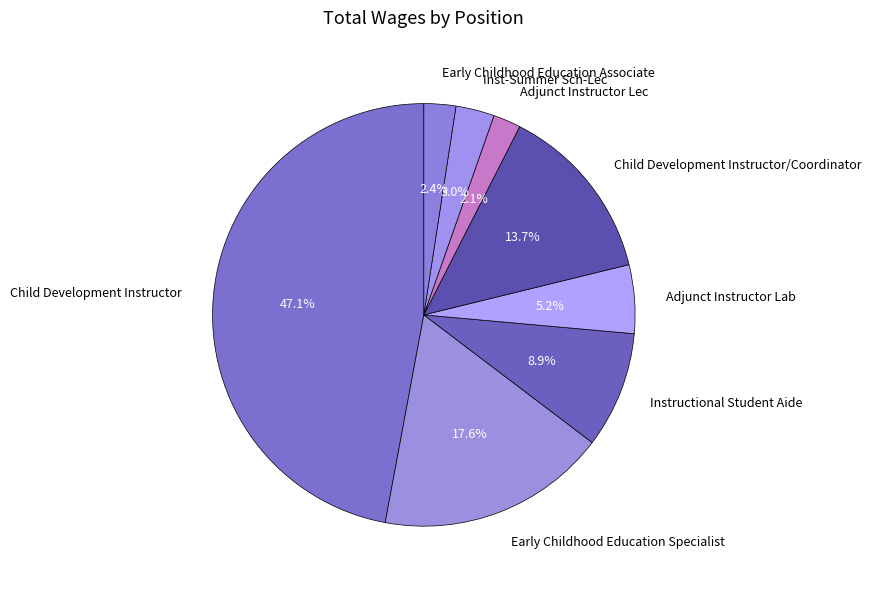

To the nearest percent, what is the average slice percentage?

12%